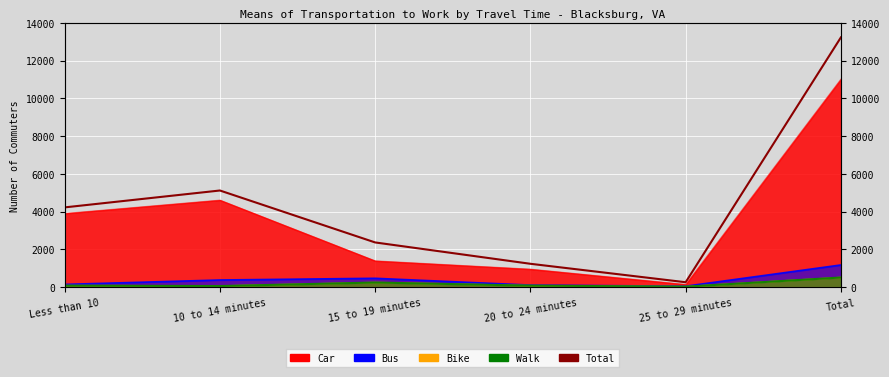

Which category has the lowest value across all series?

25 to 29 minutes